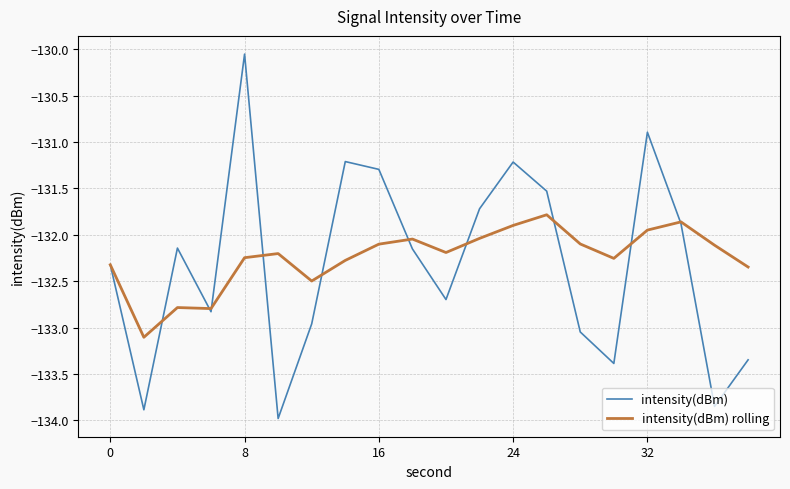

List the series in order of their peak value, highest first.

intensity(dBm), intensity(dBm) rolling